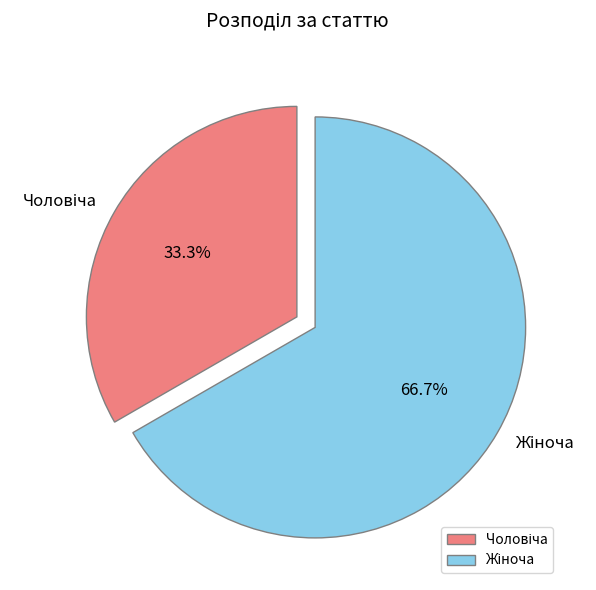

How many segments does this pie chart have?

2